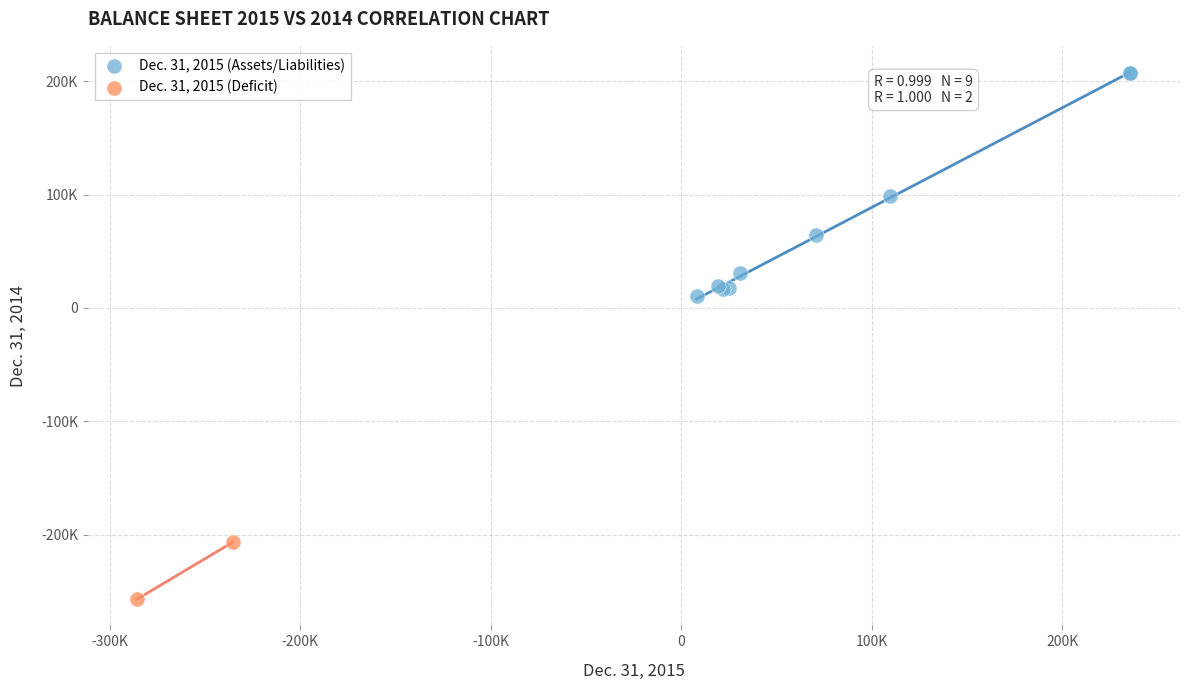

Which series has the widest spread of Y values?

Dec. 31, 2015 (Assets/Liabilities)